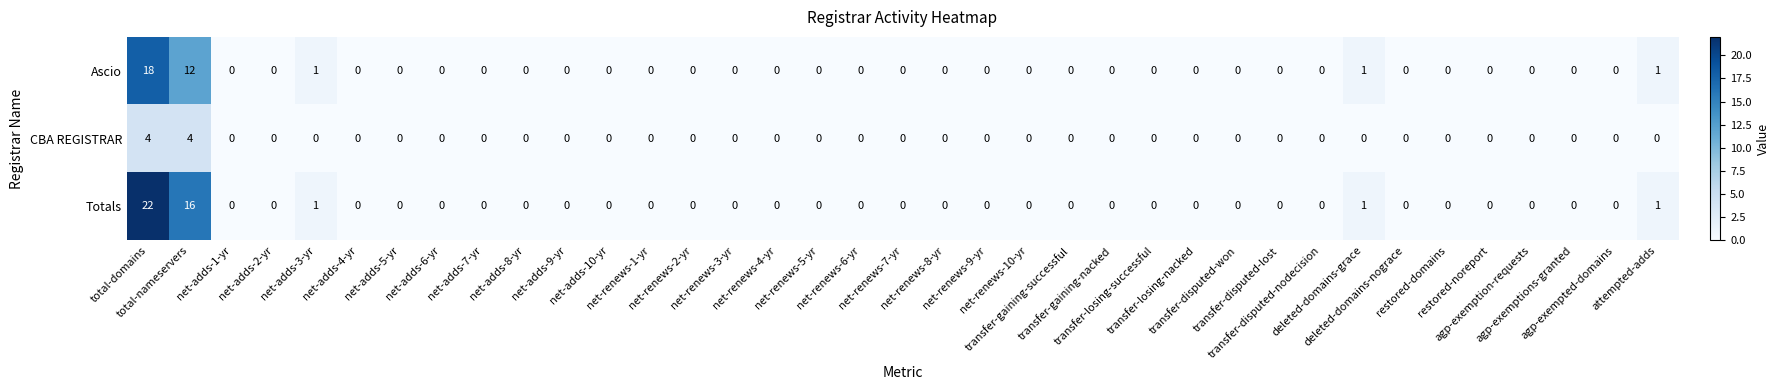

At how many categories does at least one series exceed 11?

2